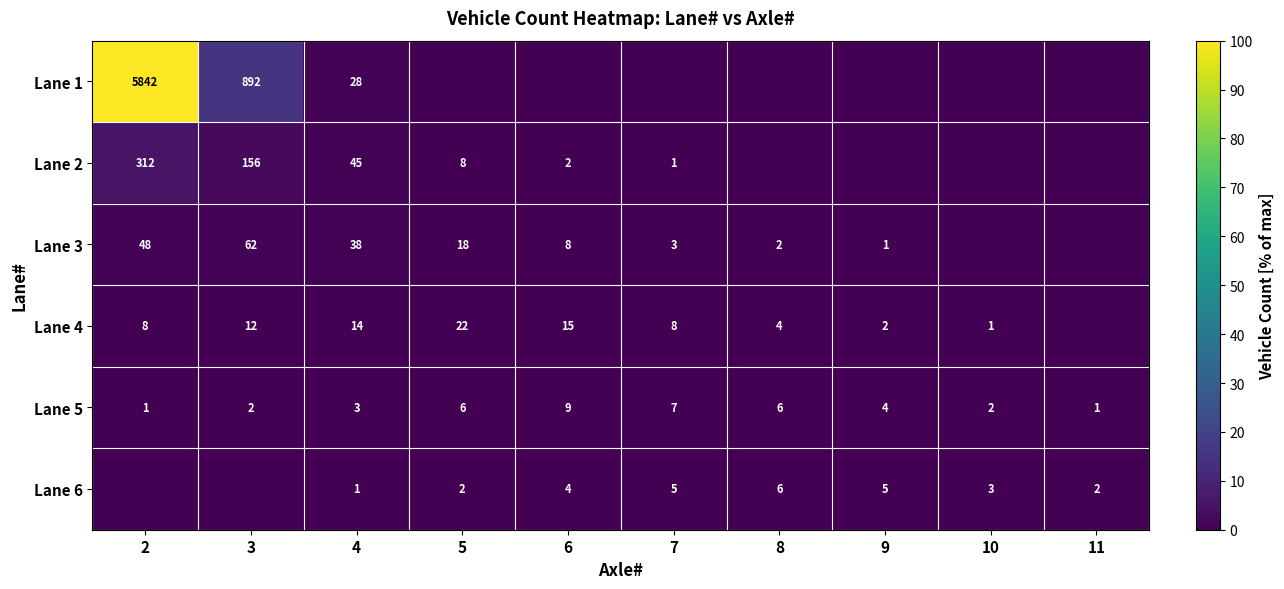

What is the difference between the maximum and minimum values in the Lane 5 series?

8